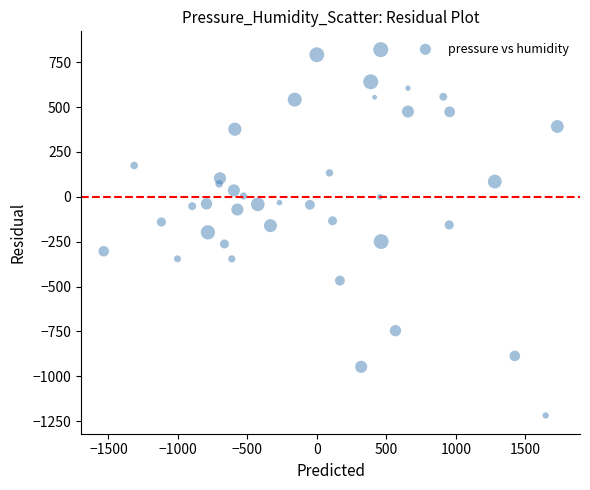

What is the range of Y values (max minus min)?

2039.0